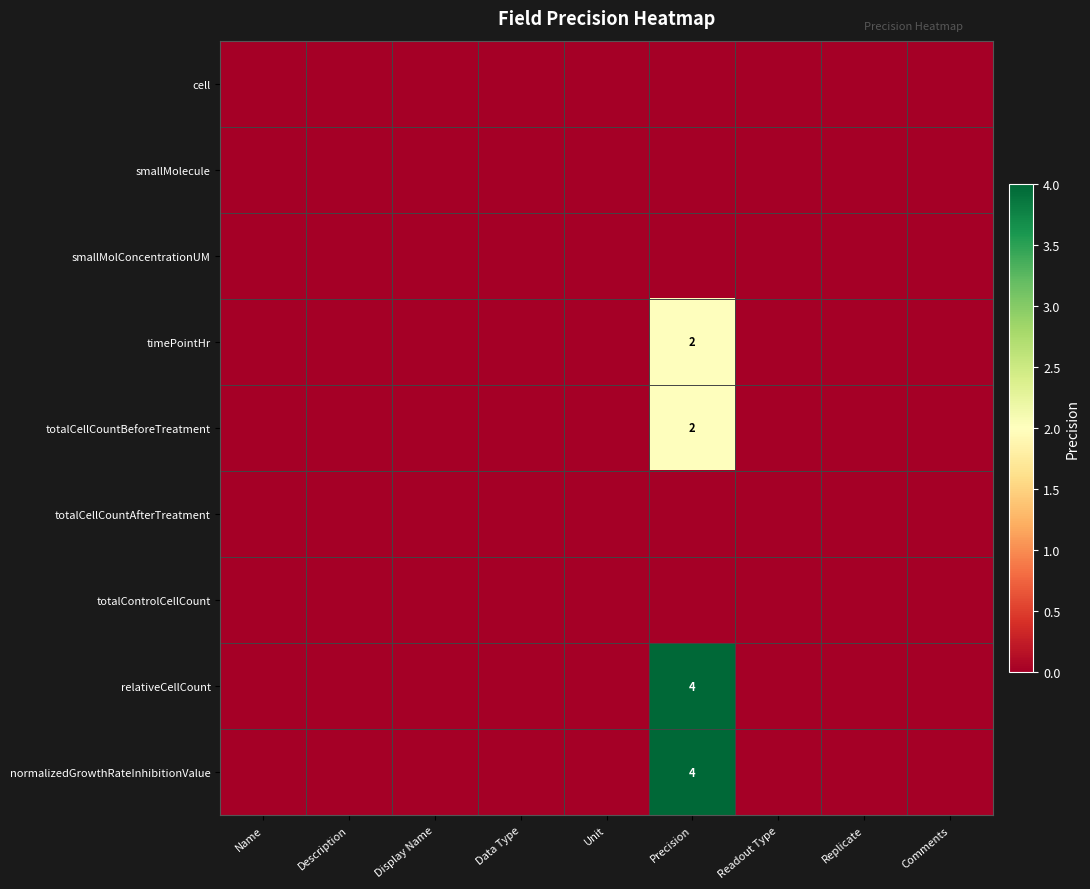

At which label is relativeCellCount closest to 2?

Name